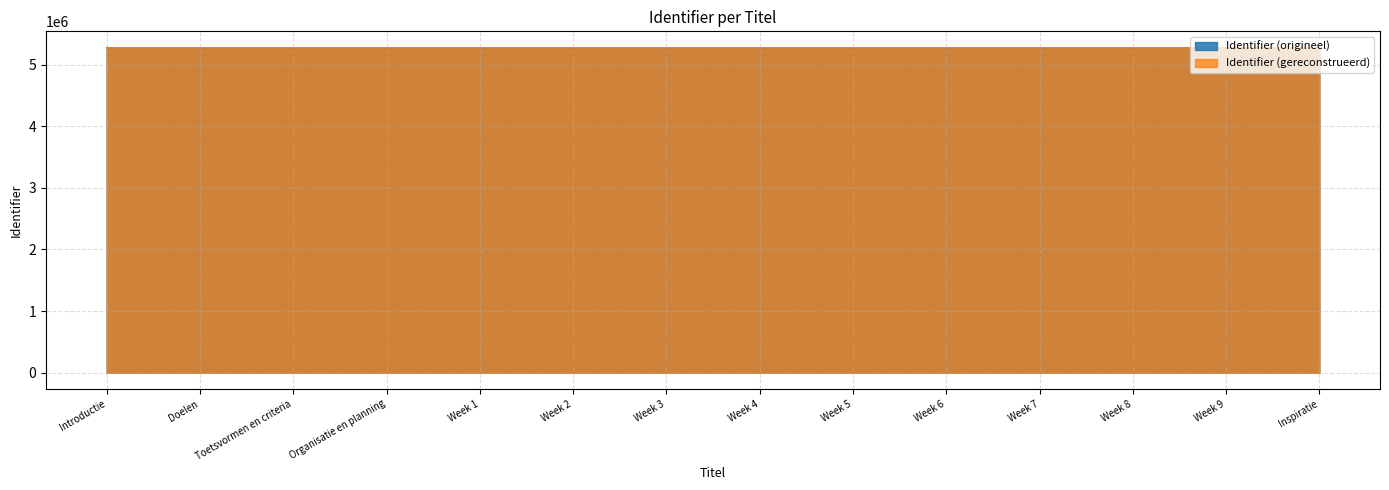

What is the minimum value shown in the chart?

5275418.0